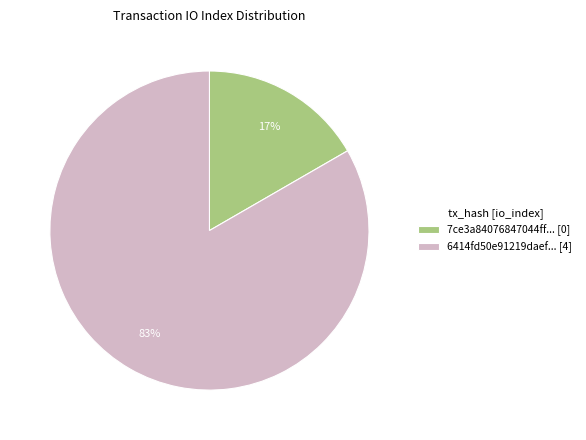

Which category has the biggest portion of the pie?

6414fd50e91219daef... [4]